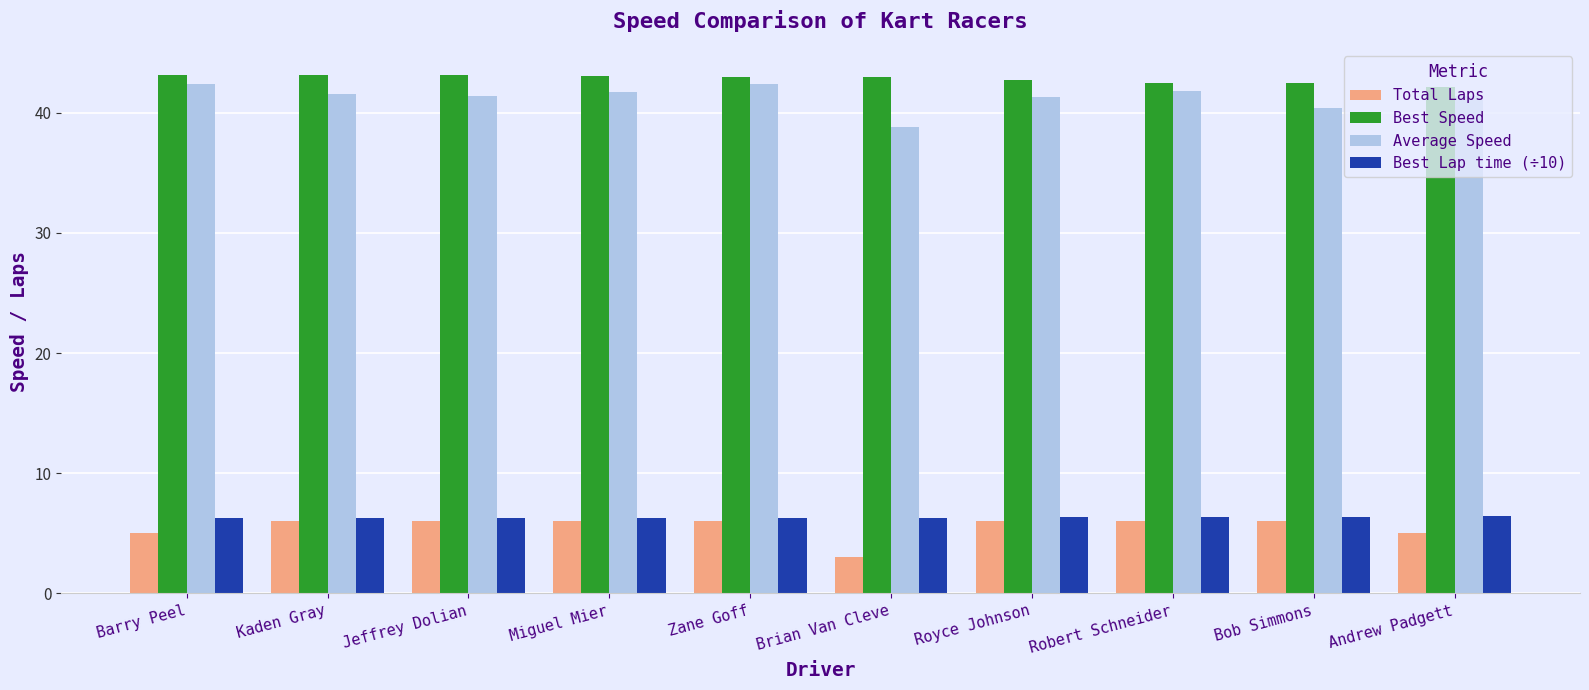

What is the average value of the Best Speed series?

42.8